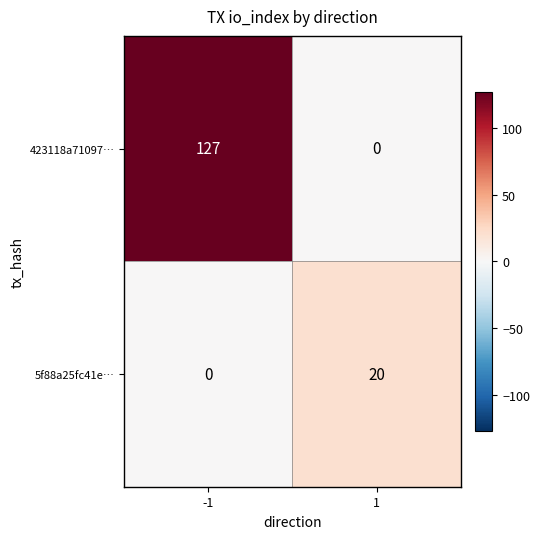

Which series has the largest range (max minus min)?

423118a71097…